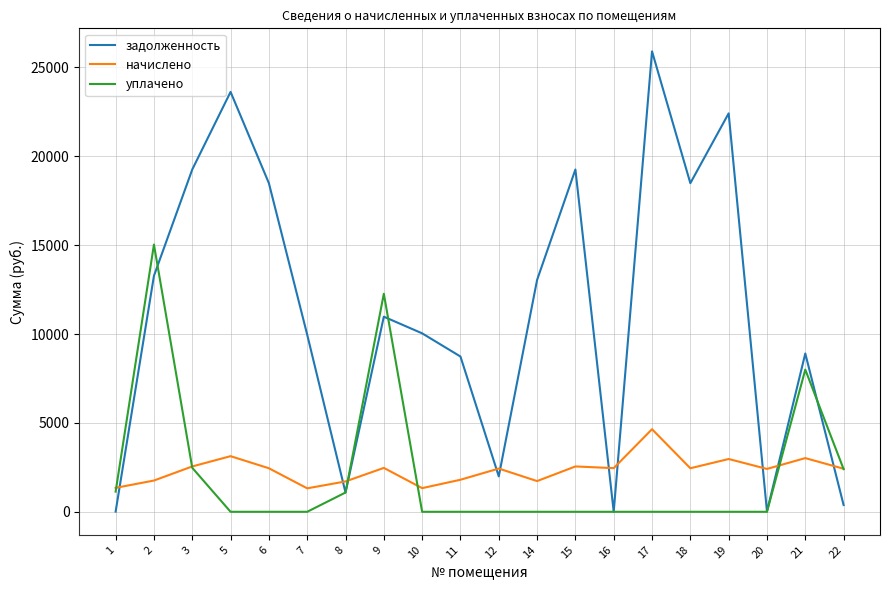

At which label is задолженность closest to 12953?

14